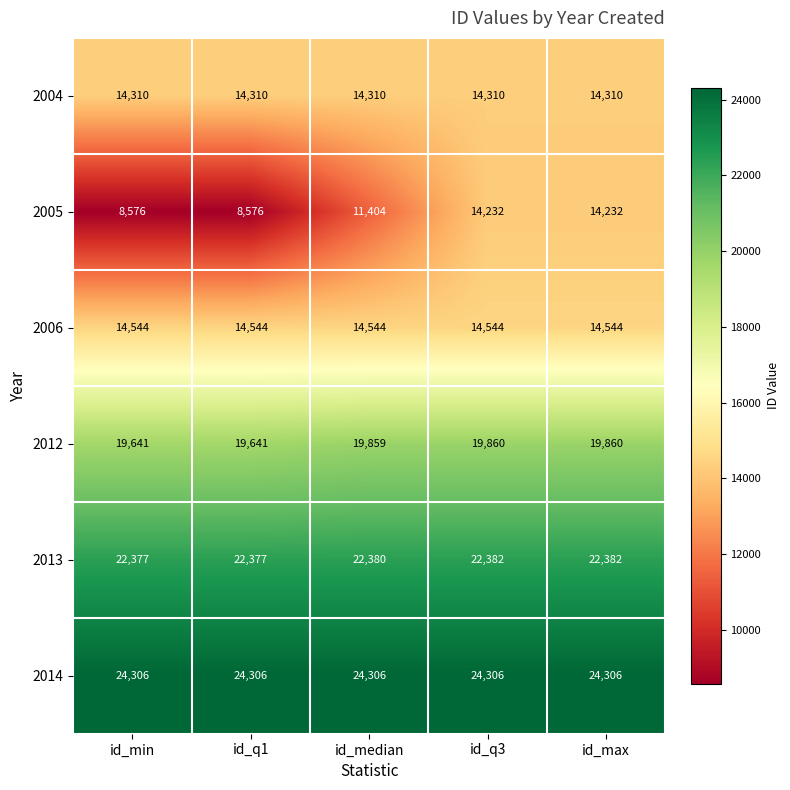

Count the 2013 values in the range 22377 to 22382.

5